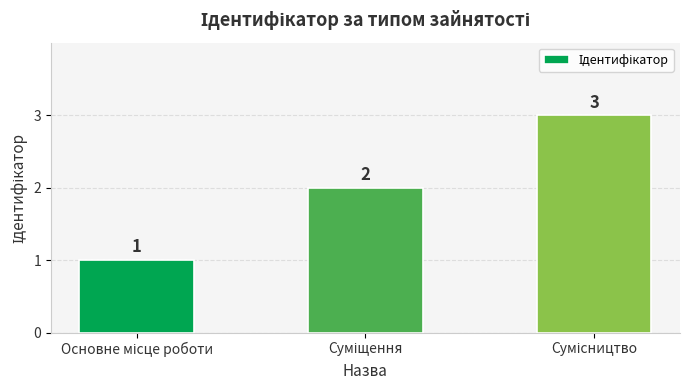

How many values are between 1 and 3?

3